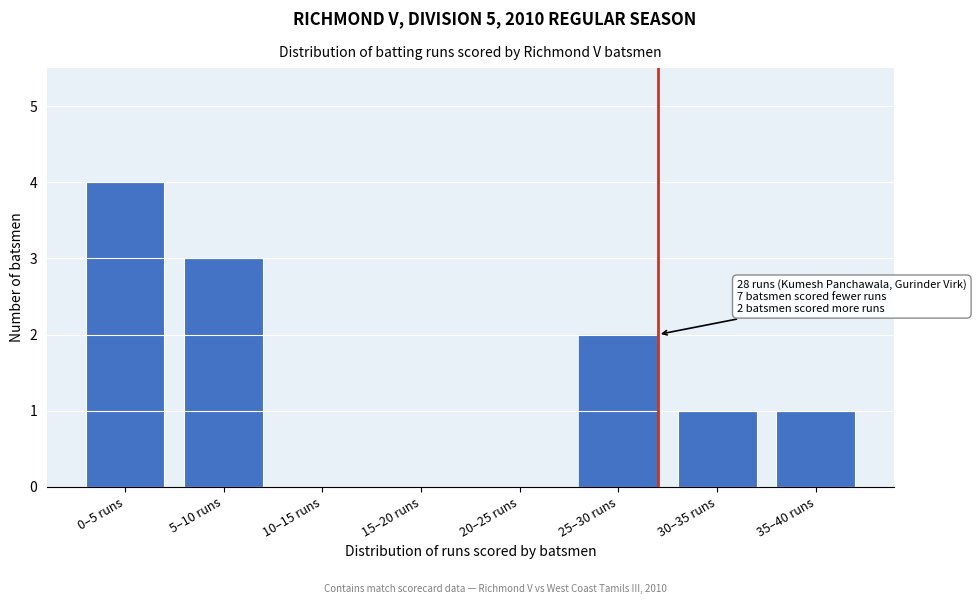

Reading left to right, extract all data points from this chart.

0–5 runs=4	5–10 runs=3	10–15 runs=0	15–20 runs=0	20–25 runs=0	25–30 runs=2	30–35 runs=1	35–40 runs=1